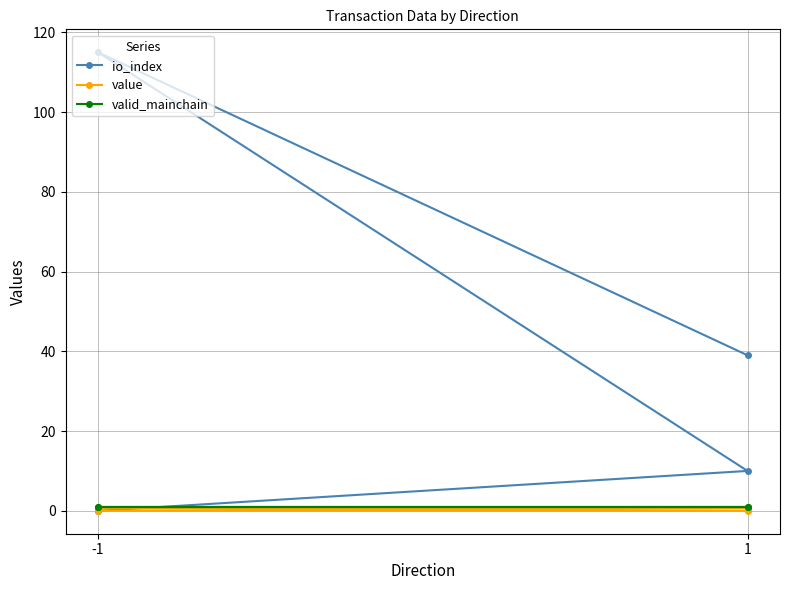

What is the value of the io_index point at the 4th from the left?

39.0